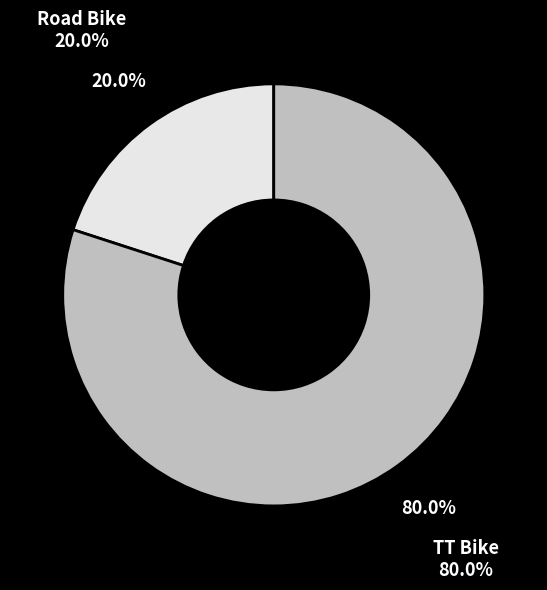

Is there a majority slice in this chart?

Yes